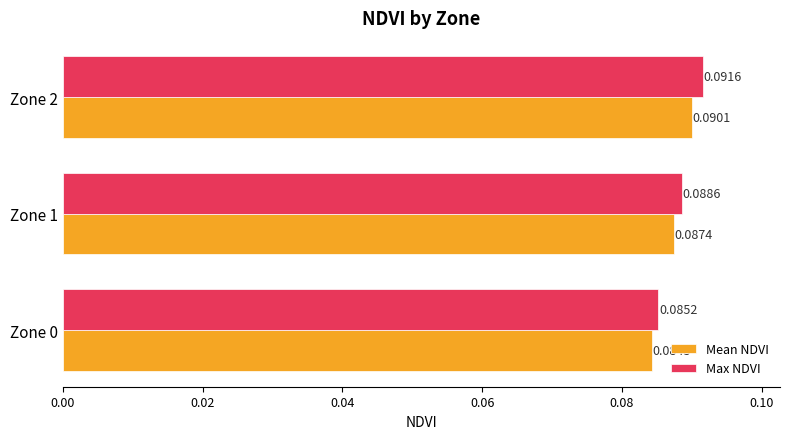

Rank the series by their average value, from highest to lowest.

Max NDVI, Mean NDVI